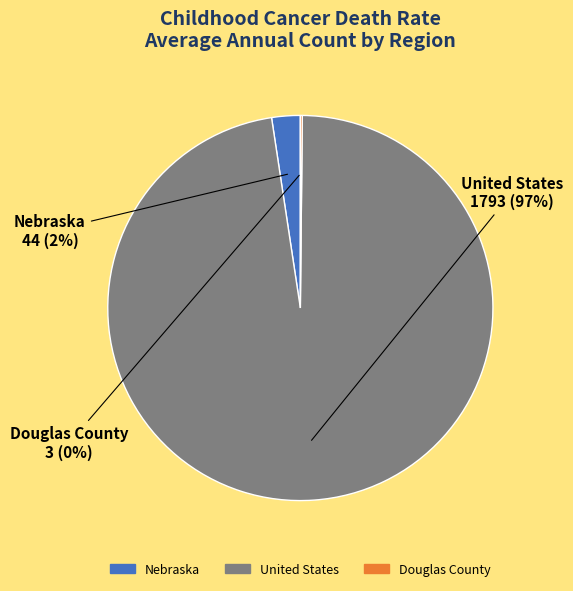

Which slice is the largest?

United States